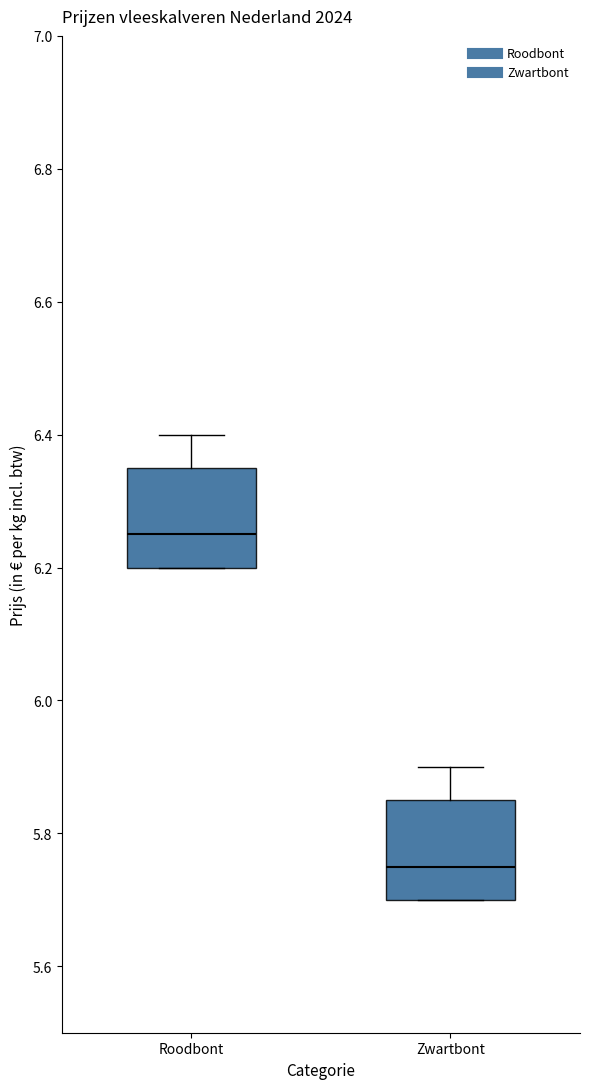

Which box's median line is the highest?

Roodbont